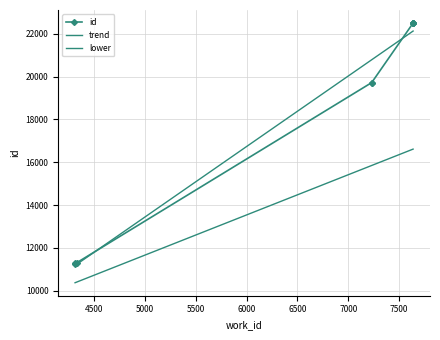

List the series in order of their peak value, highest first.

id, trend, lower